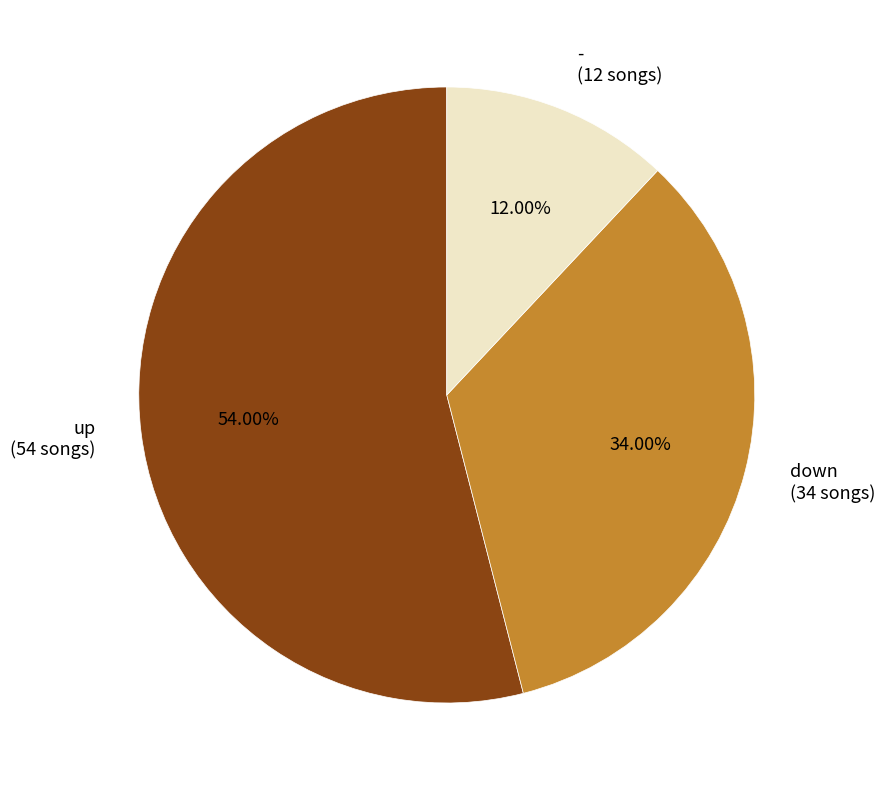

Approximately how many times larger is the value at - compared to up?

0.2